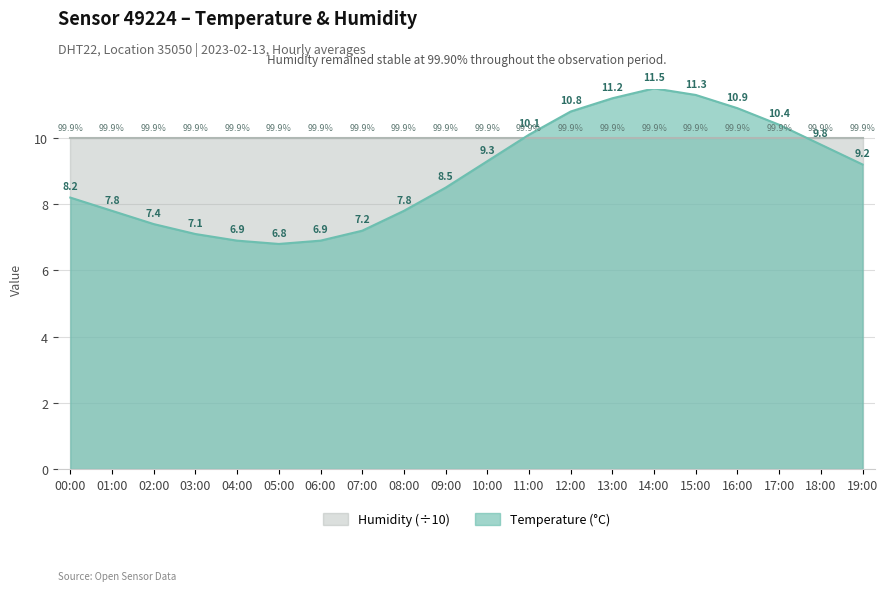

What is the difference between the maximum and minimum values?

4.7